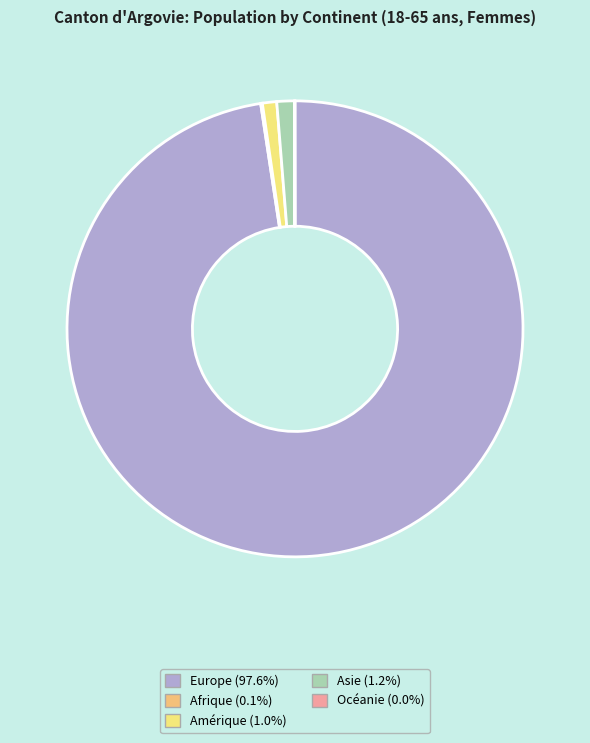

True or false: Amérique accounts for 8% of the total.

False